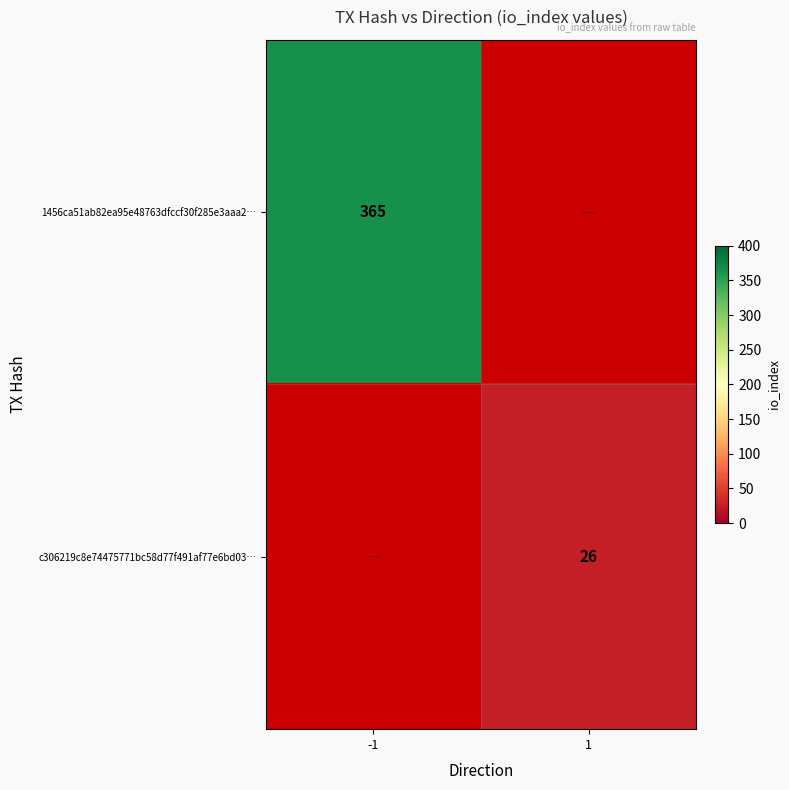

The c306219c8e74475771bc58d77f491af77e6bd03… series shows 8 at 1. True or false?

False